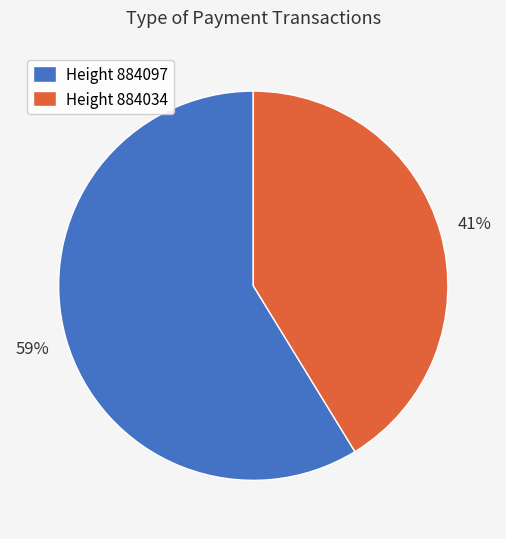

Combined, do Height 884097 and Height 884034 account for over 50%?

Yes